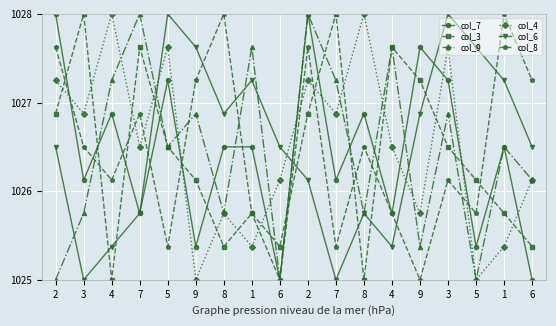

What is the approximate value of col_4 at 3?

1026.9